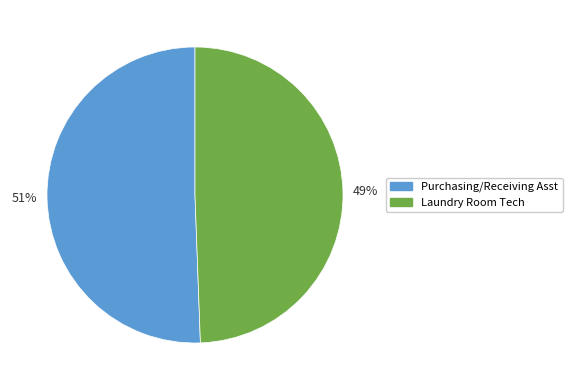

True or false: Purchasing/Receiving Asst accounts for 58% of the total.

False